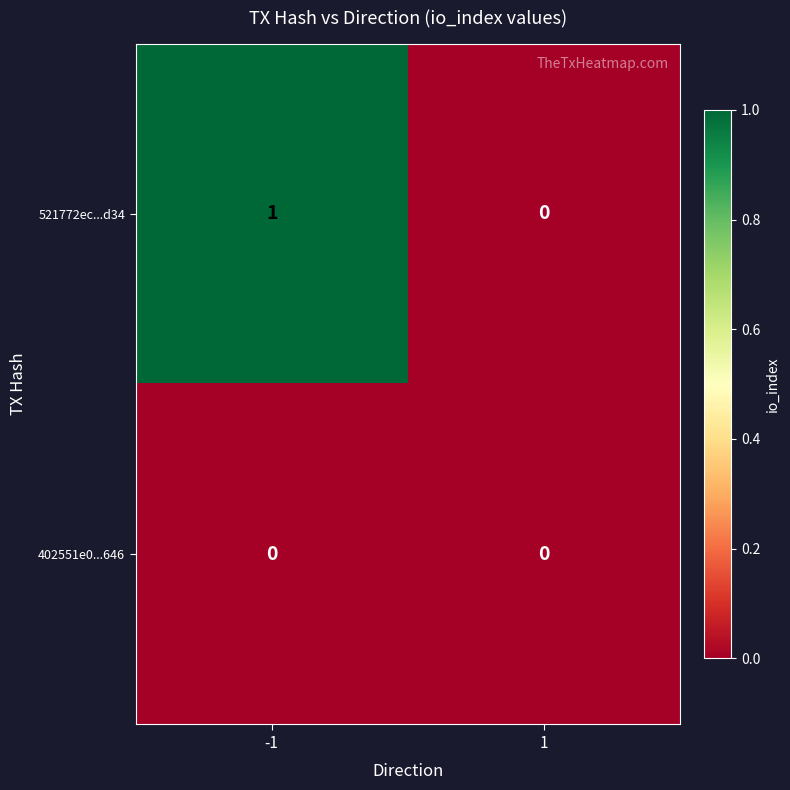

How many categories are shown in the chart?

2